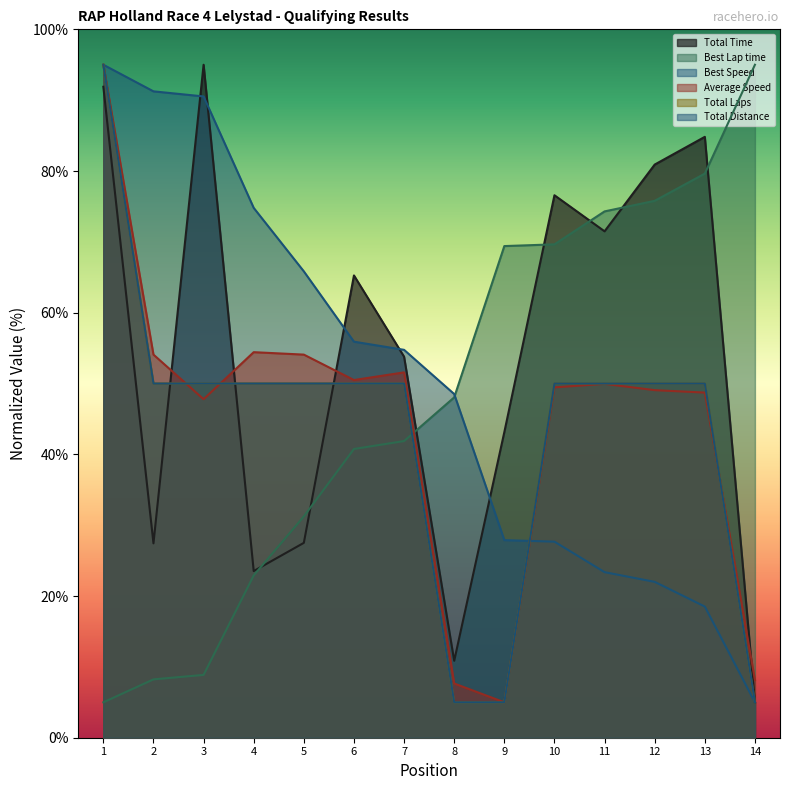

Does the chart have visible grid lines?

No